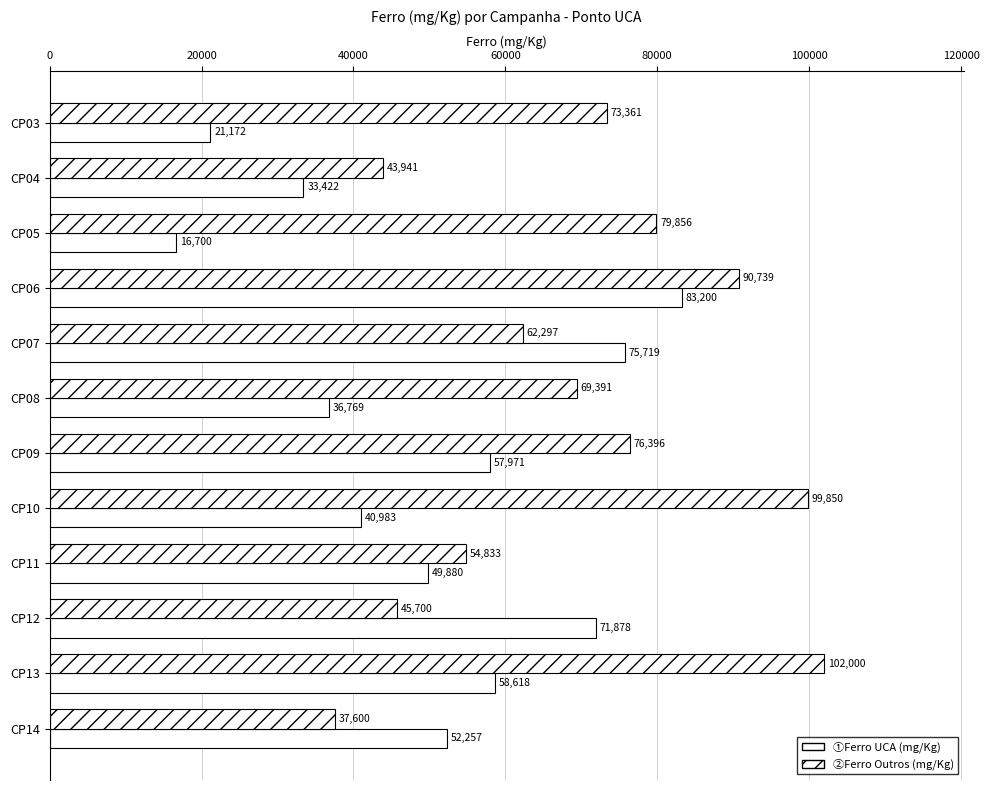

Count the number of data series in this chart.

2